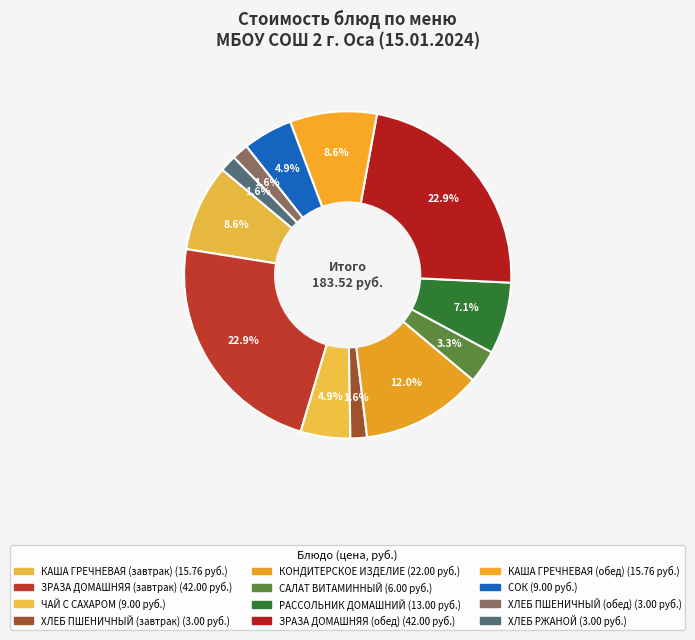

To the nearest percent, what is the difference between the largest and smallest slice percentages?

21%